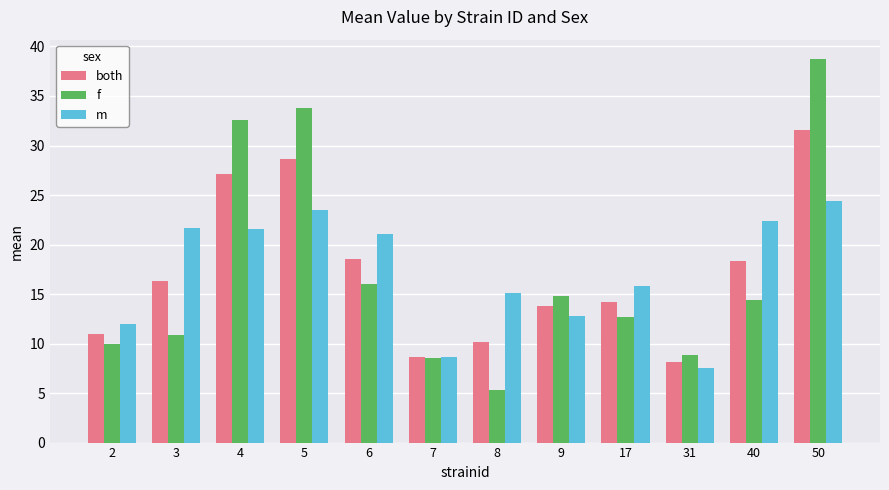

Rank the series by their average value, from lowest to highest.

f, both, m